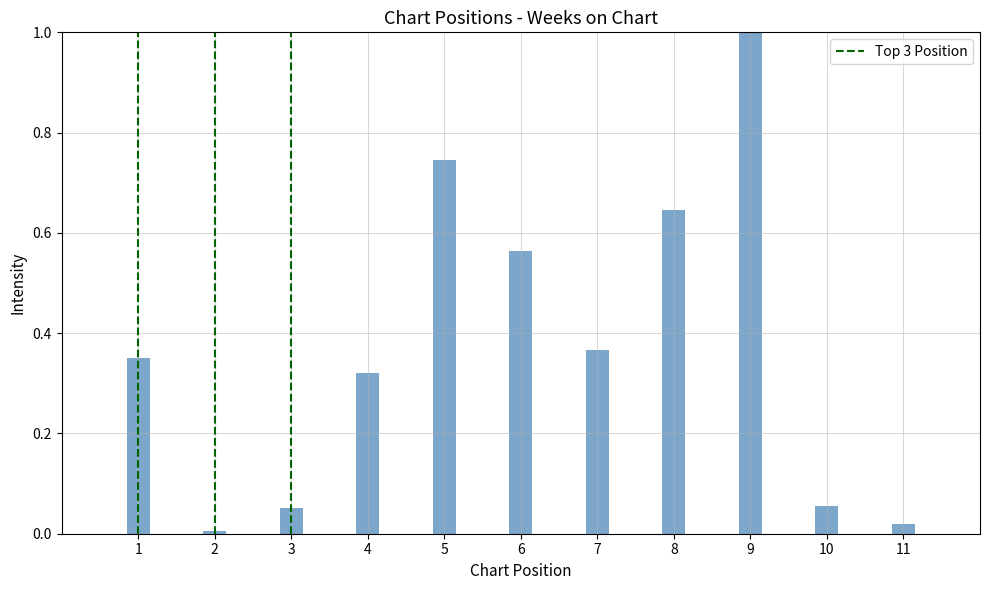

What is the difference between the maximum and second lowest values?

1.0